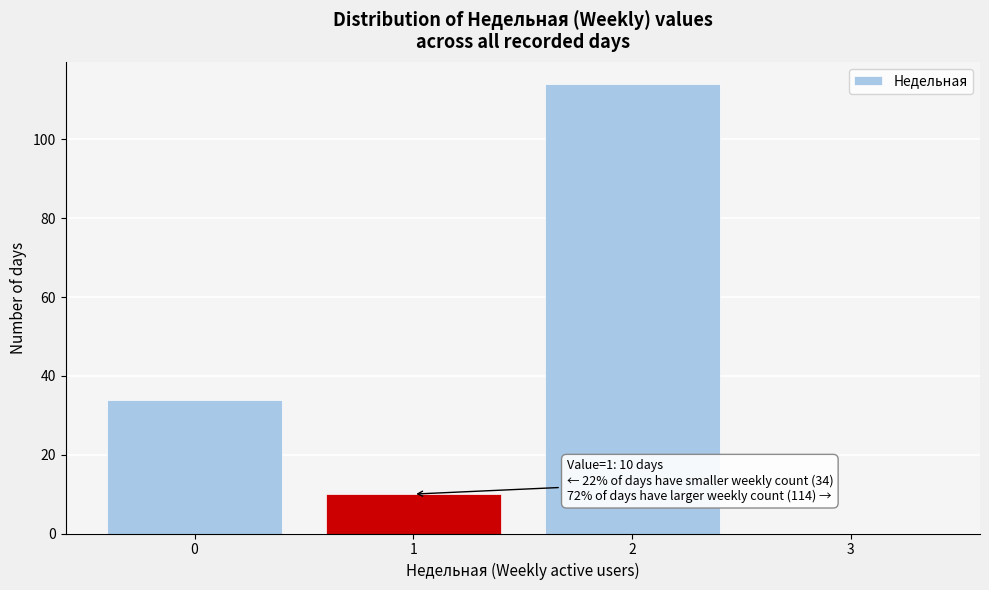

Over which range of the x-axis is the bar tallest?

1.5 to 2.5